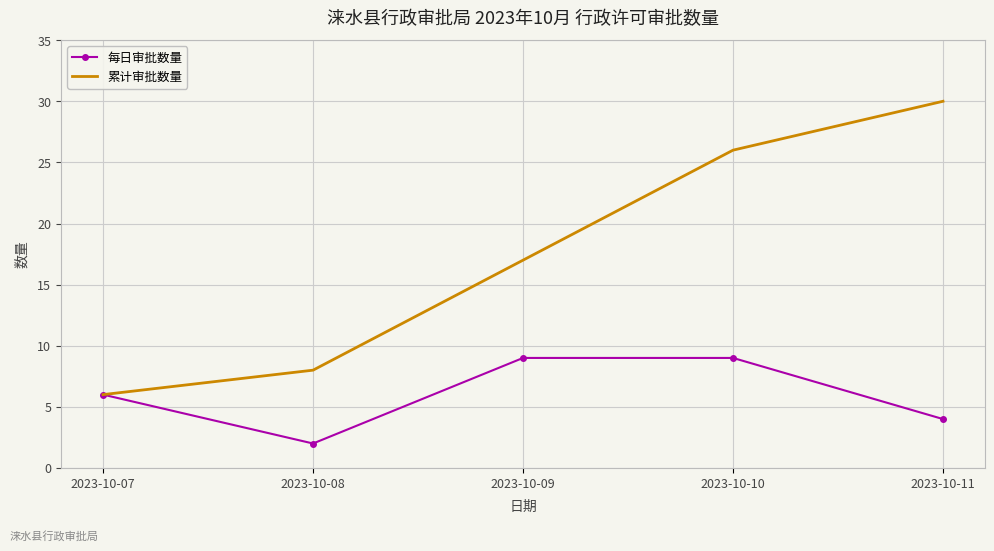

Where is 累计审批数量 nearest to the value 18?

2023-10-09